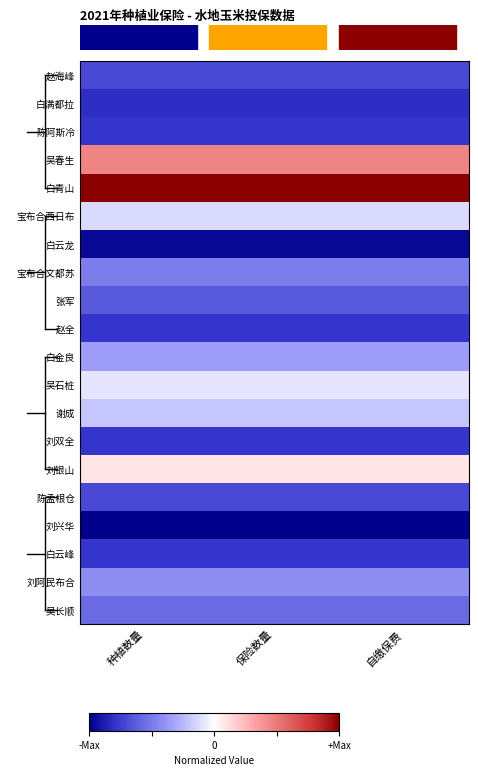

At which category is the sum across all series the highest?

种植数量